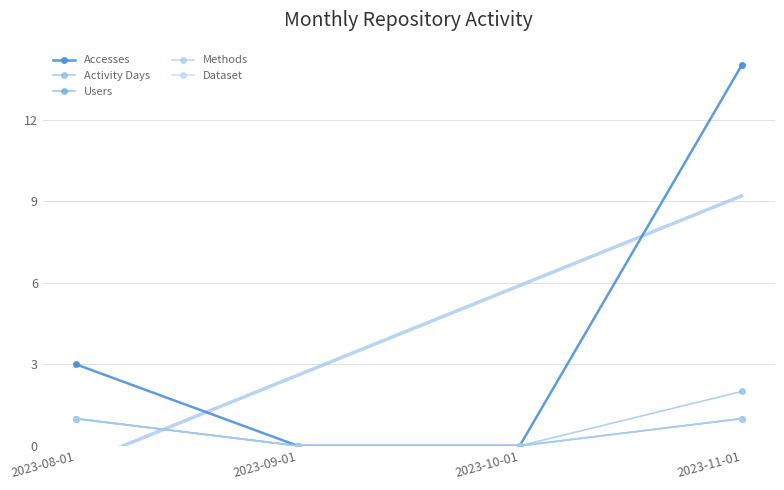

The value of Accesses at 2023-09-01 is 8. True or false?

False